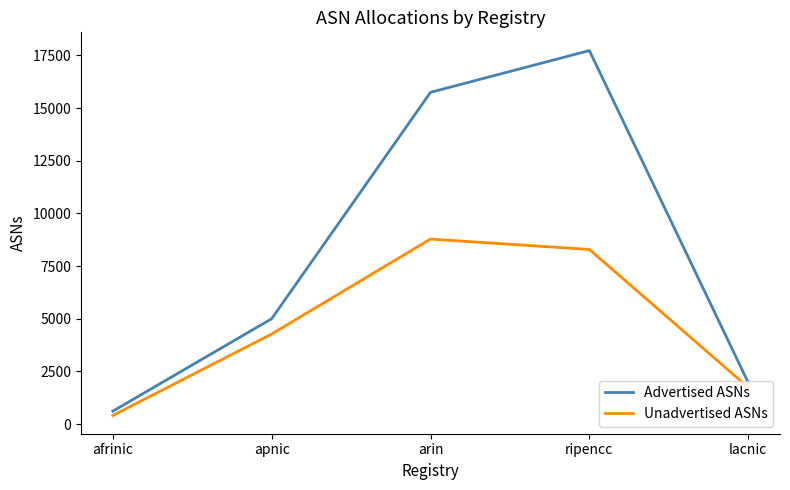

Does the chart display data point markers on the line(s)?

No